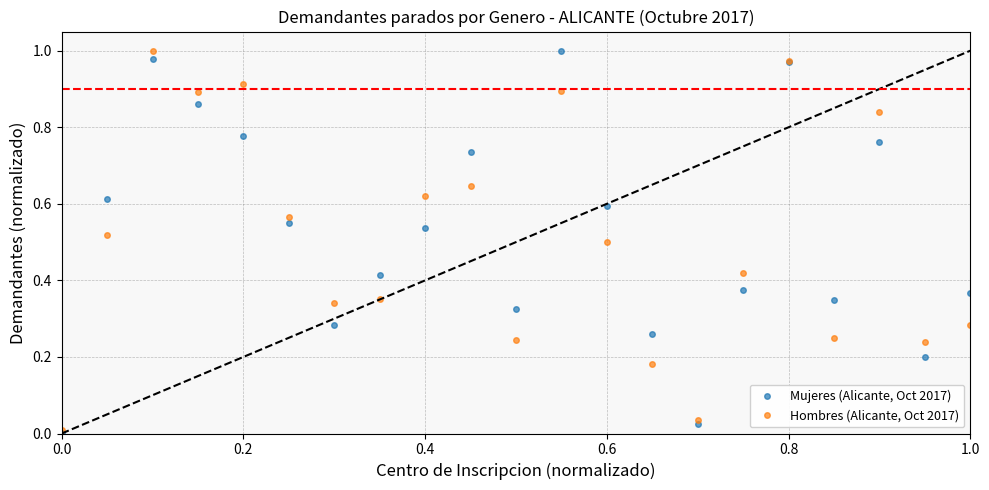

List the series in order of their overall mean, highest first.

Mujeres (Alicante, Oct 2017), Hombres (Alicante, Oct 2017)